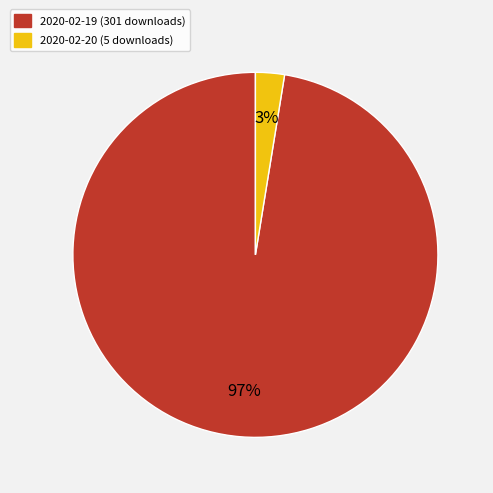

What is the largest slice in the pie chart?

2020-02-19